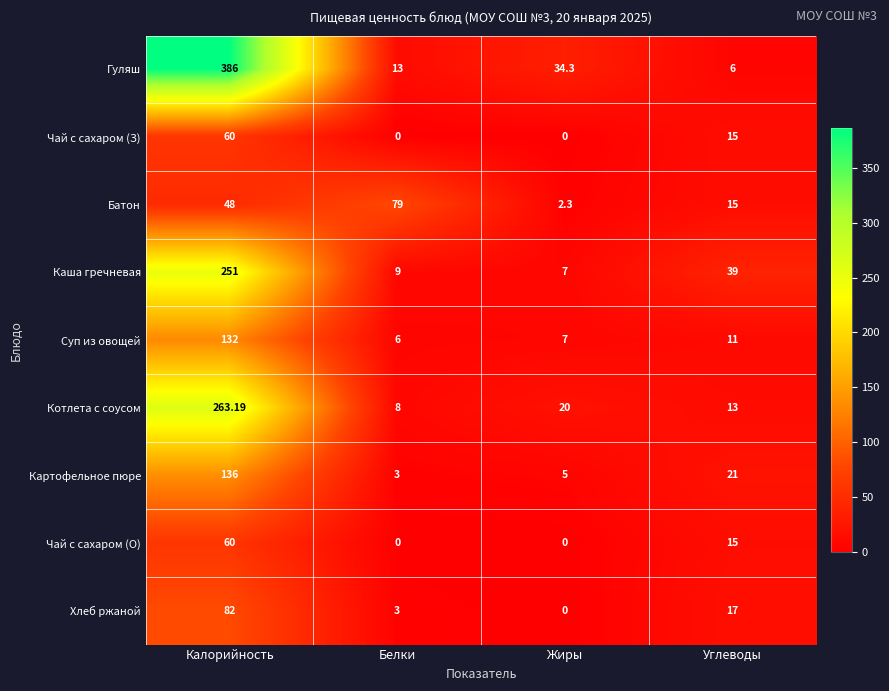

Rank the categories by Котлета с соусом value from lowest to highest.

Белки, Углеводы, Жиры, Калорийность